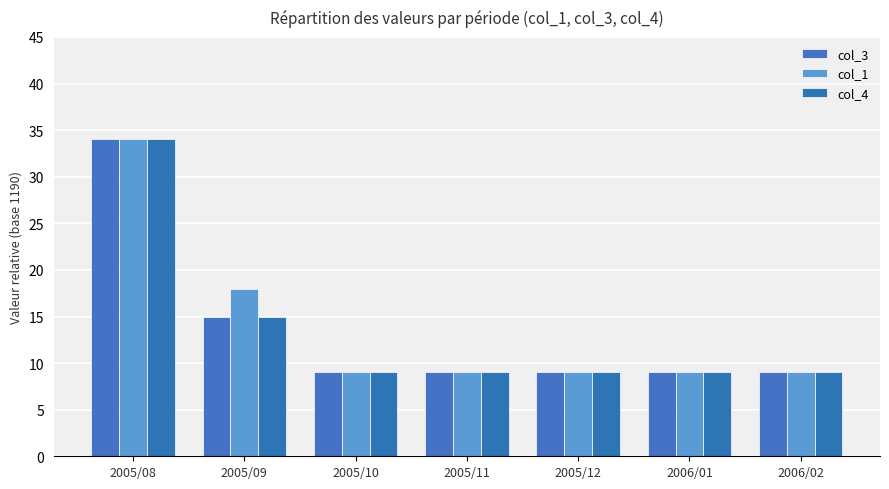

What is the difference between the maximum and minimum values in the col_3 series?

25